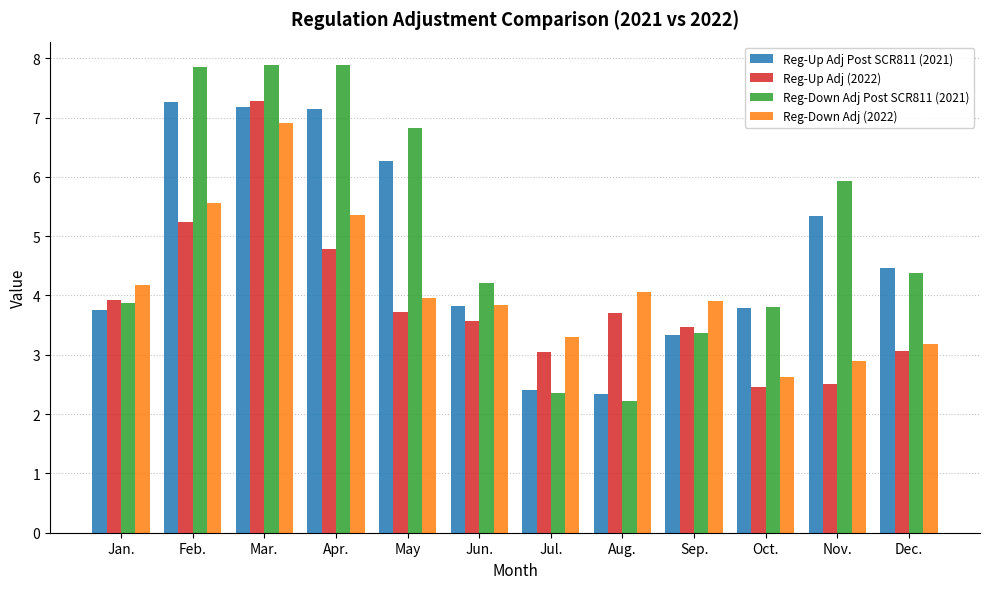

What is the maximum value shown in the chart?

7.9